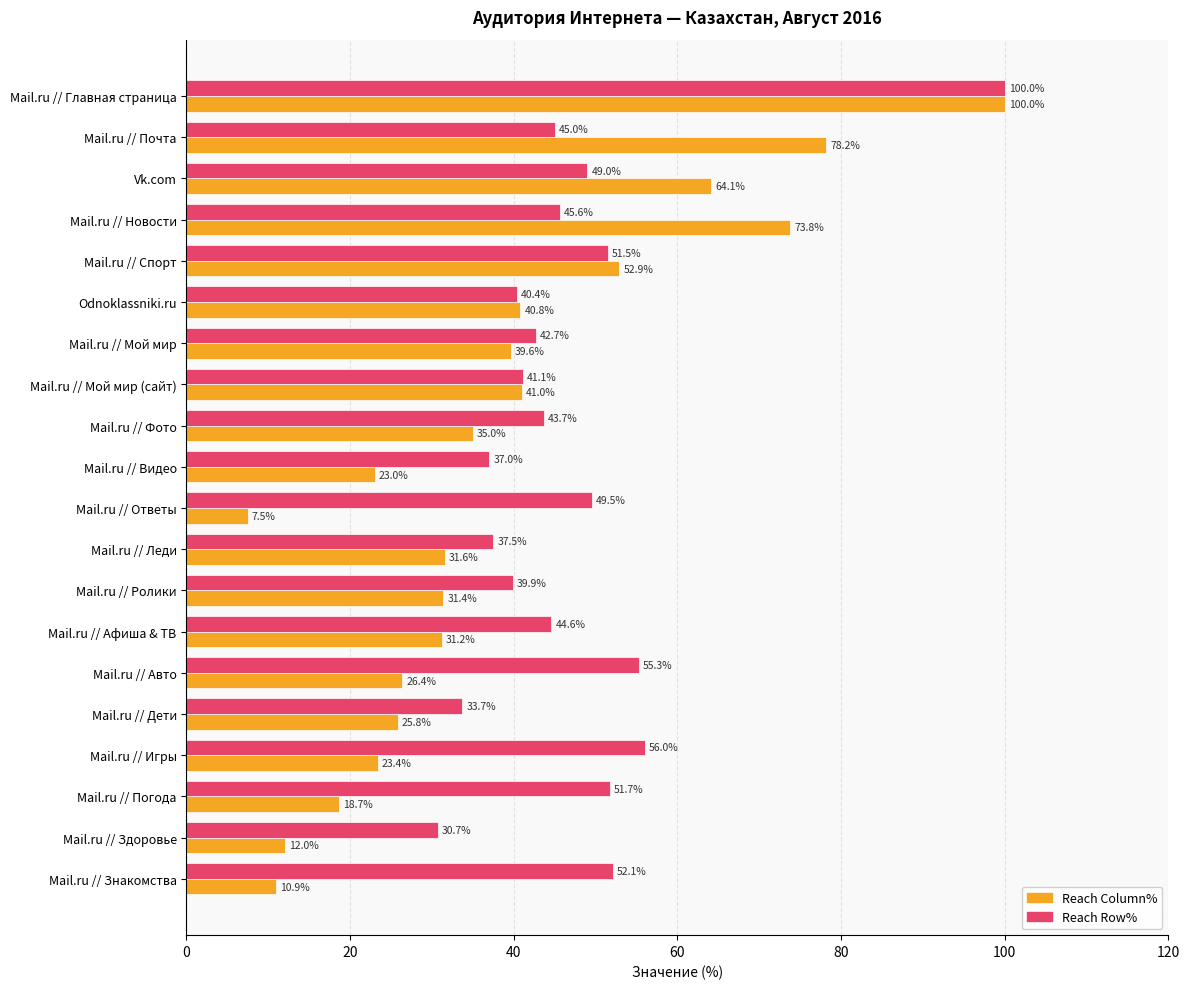

What is the minimum value shown in the chart?

7.5